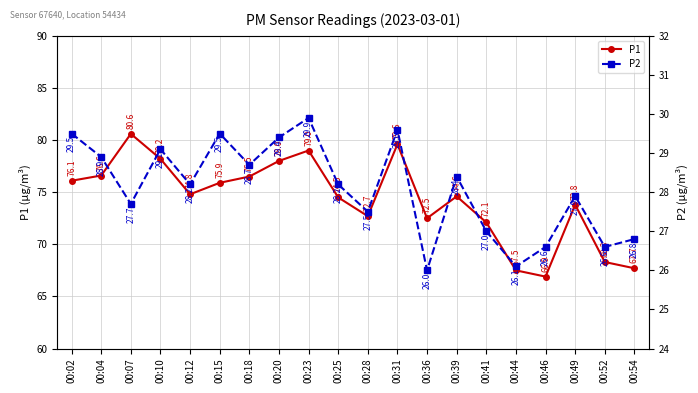

At how many categories does at least one series exceed 69?

16